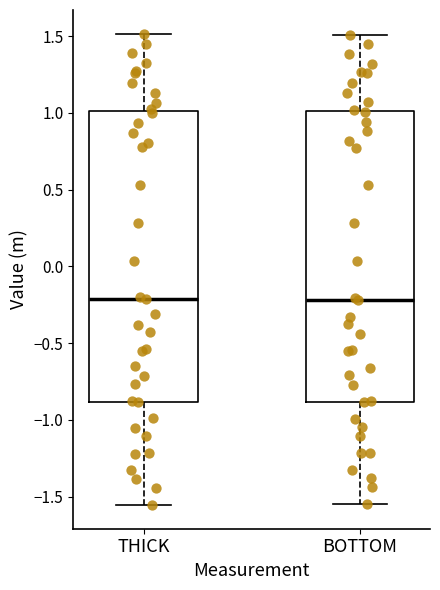

Reading left to right, transcribe this box plot: for each box, give where its median line is, the range the box spans, and where its two whiskers end, as read against the y-axis. The values are not printed on the chart, so give them approximately, as read against the axis.

THICK: median -0.20, box -0.90 to 1.00, whiskers -1.55 to 1.50
BOTTOM: median -0.20, box -0.90 to 1.00, whiskers -1.55 to 1.50